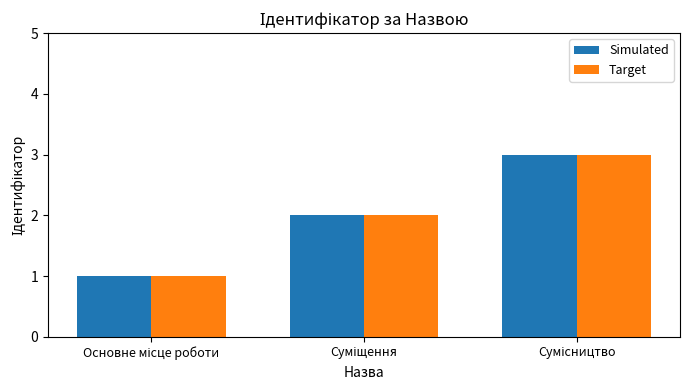

What is the sum of all Simulated values?

6